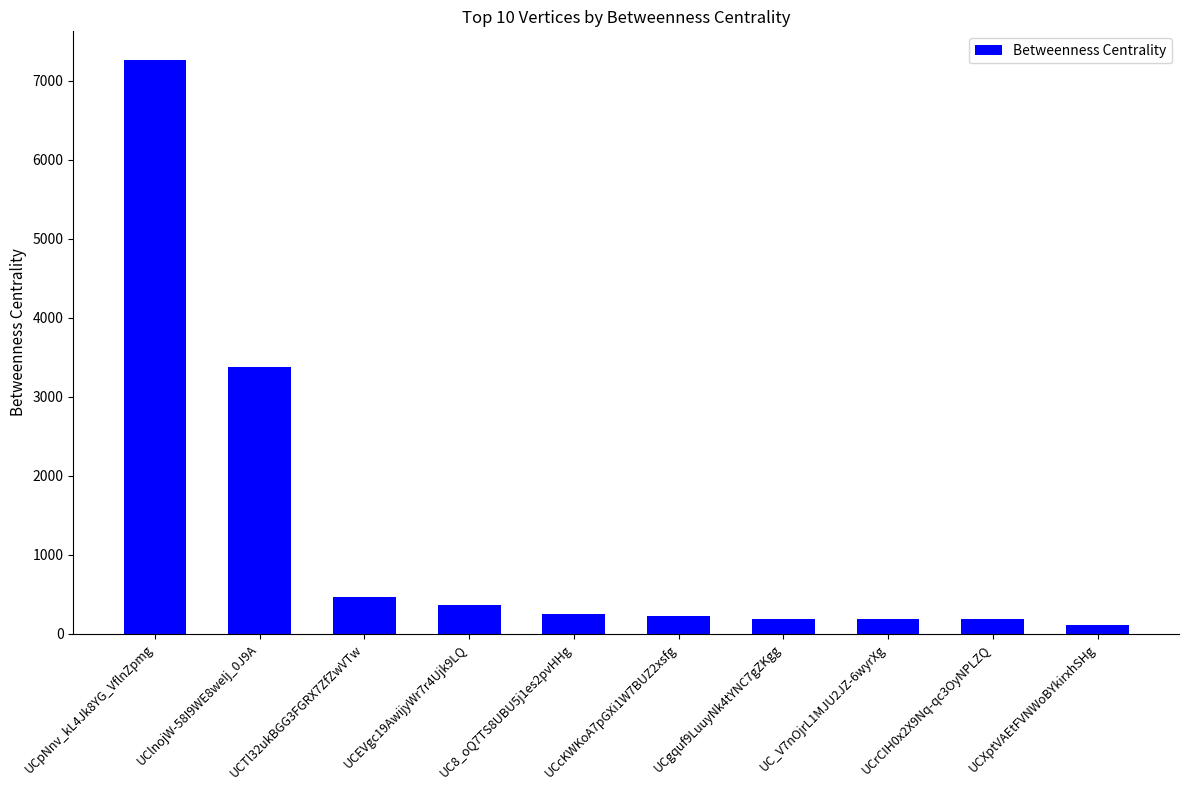

What is the difference between the maximum and second lowest values?

7080.2